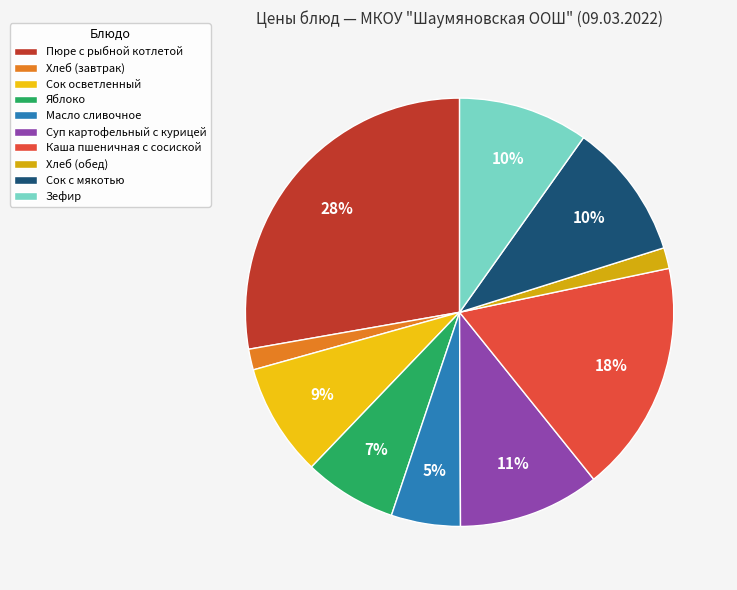

Rank the categories by value from lowest to highest.

Хлеб (завтрак), Хлеб (обед), Масло сливочное, Яблоко, Сок осветленный, Зефир, Сок с мякотью, Суп картофельный с курицей, Каша пшеничная с сосиской, Пюре с рыбной котлетой